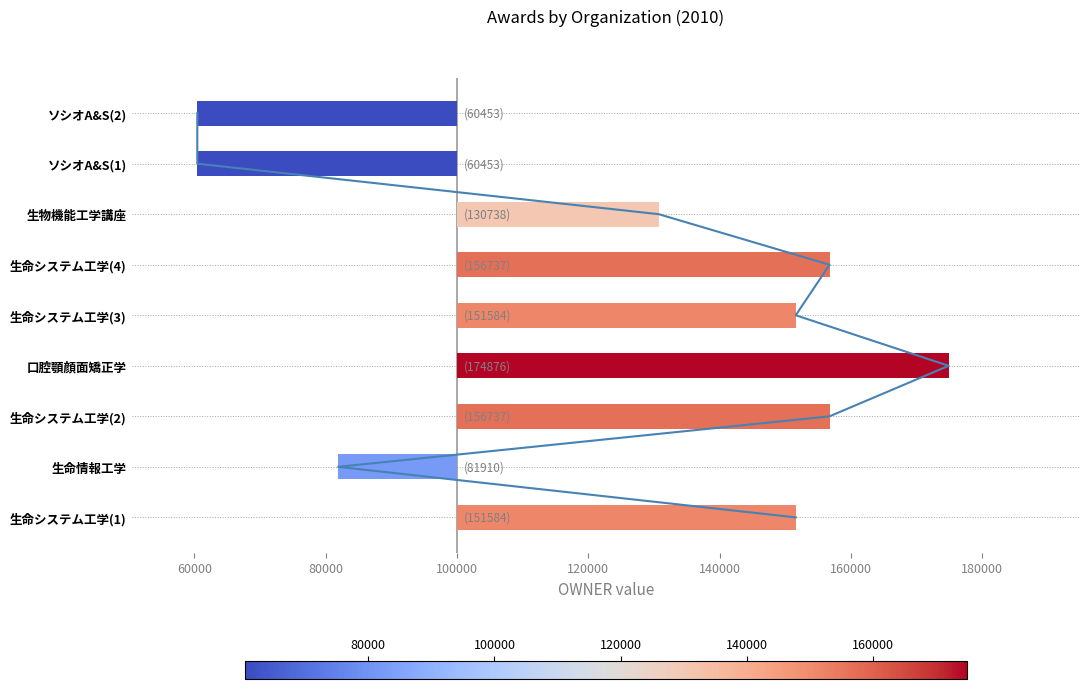

How many categories are shown in the chart?

9